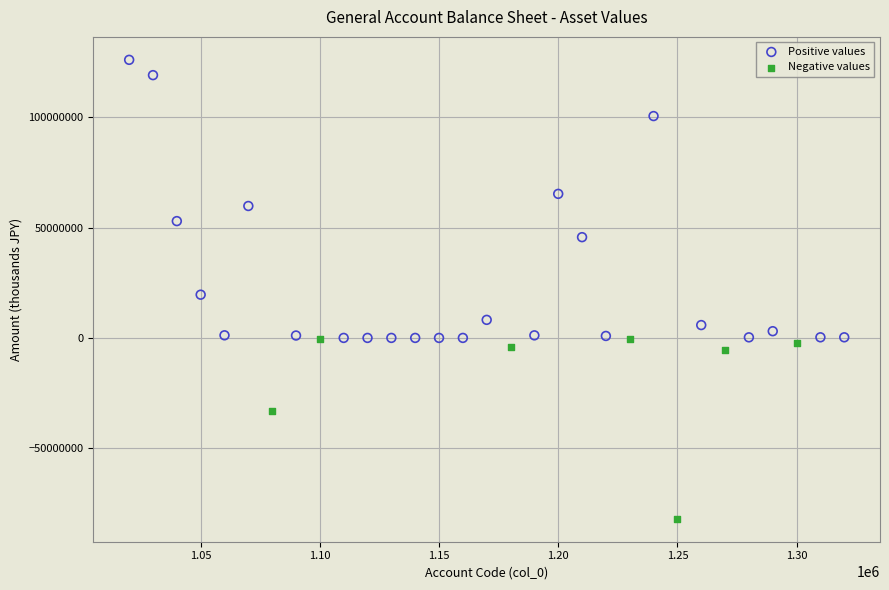

Which series reaches the maximum Y coordinate?

Positive values